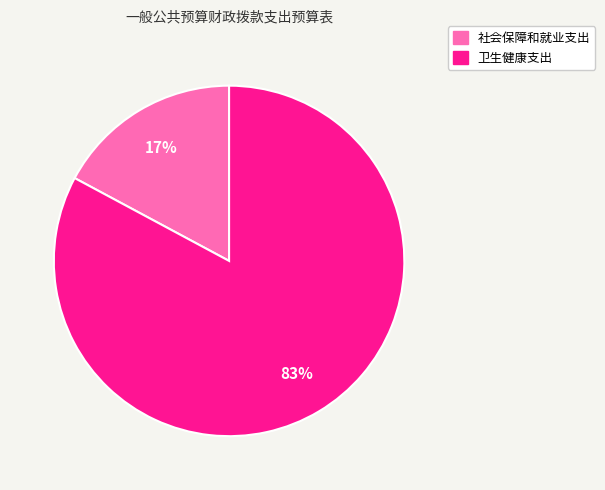

To the nearest percent, what is the difference between the largest and smallest slice percentages?

66%